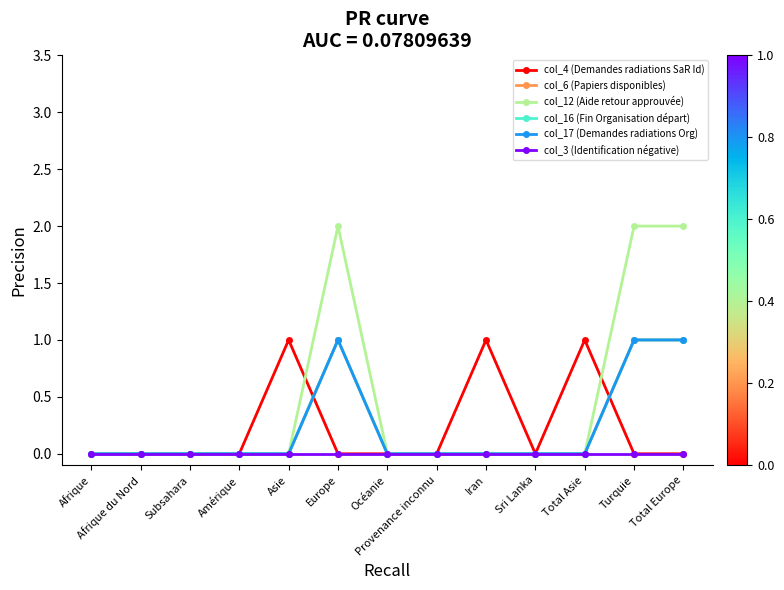

Is this an area chart (filled region under the line)?

No